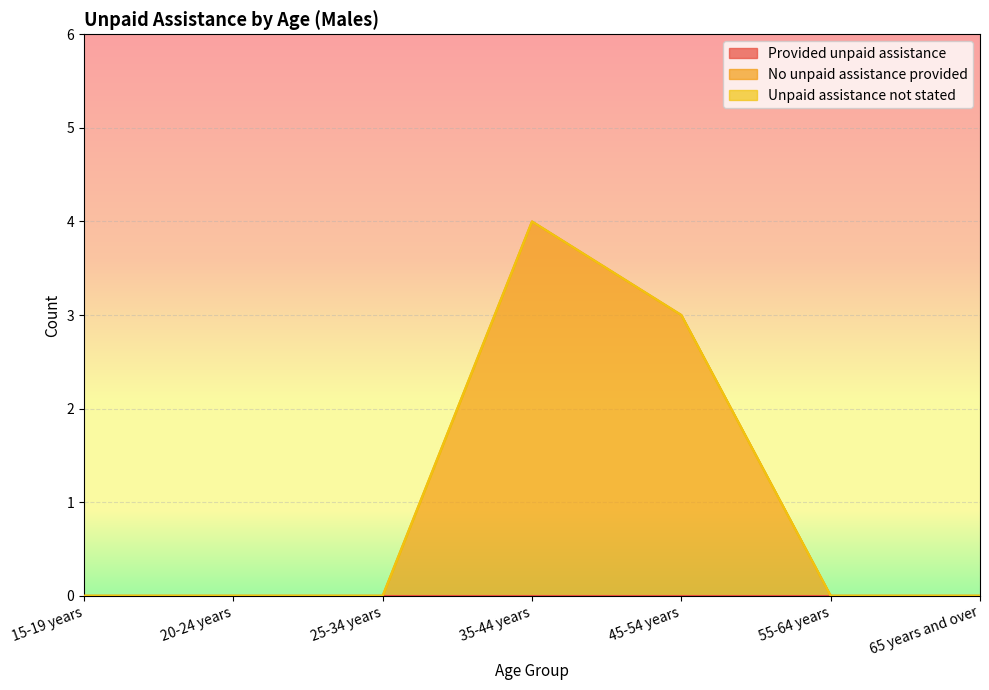

At 35-44 years, list the series in order from smallest to largest.

Provided unpaid assistance, Unpaid assistance not stated, No unpaid assistance provided